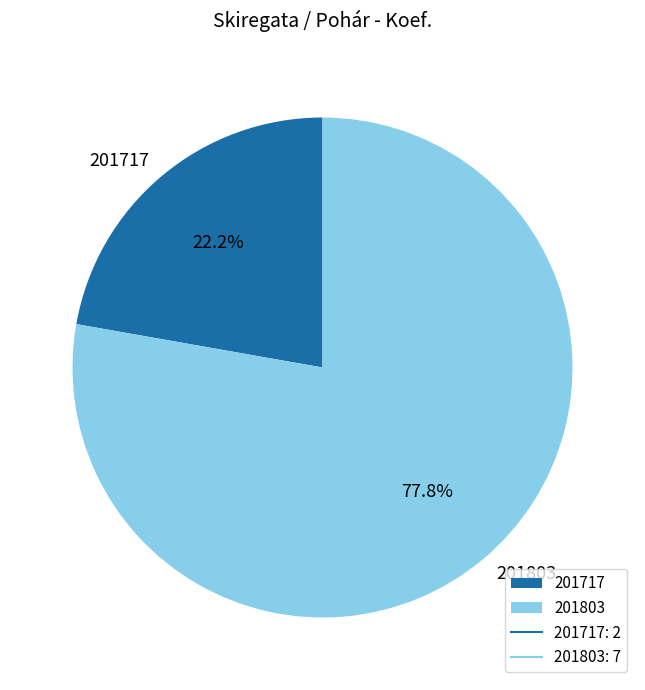

Approximately how many times larger is the value at 201717 compared to 201803?

0.3